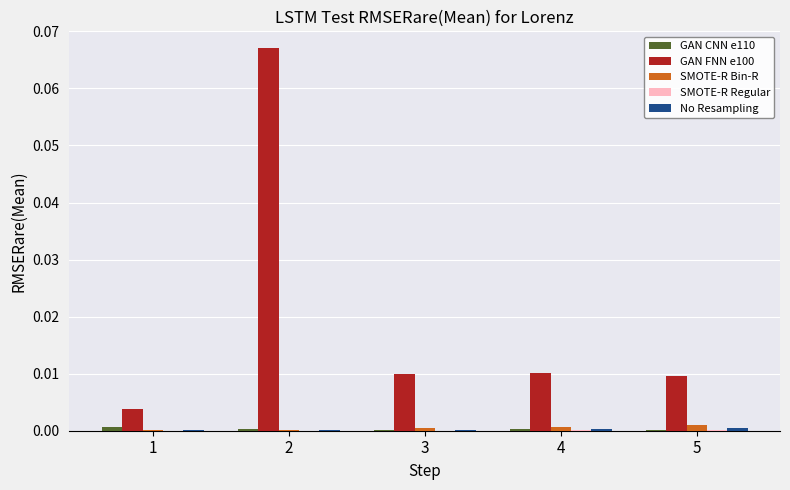

How many categories are shown in the chart?

5